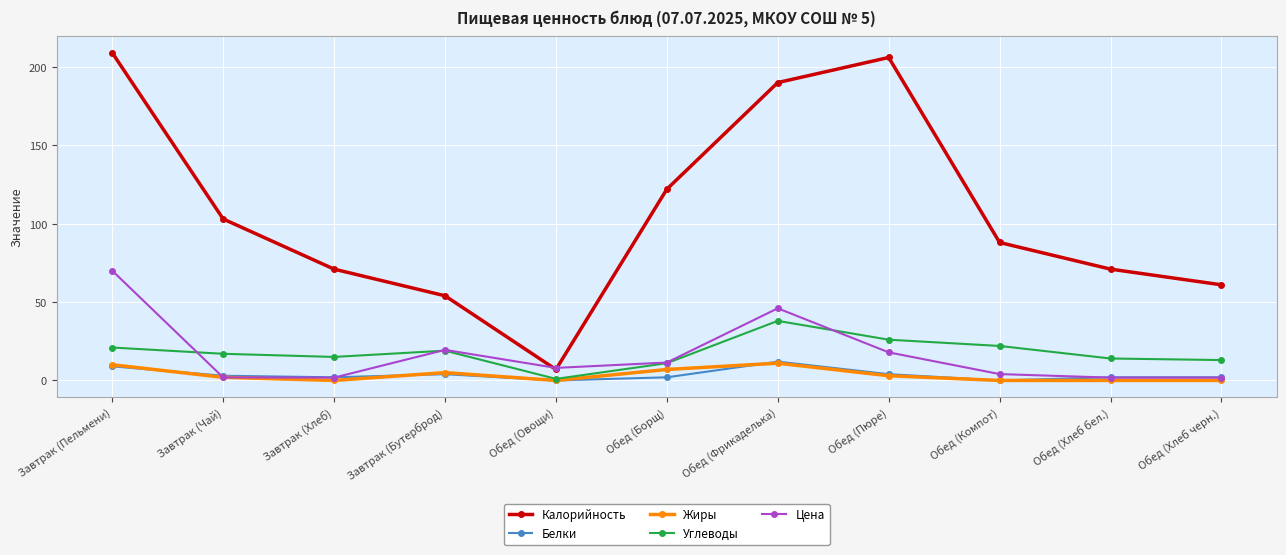

What are all the series names shown in the legend?

Калорийность, Белки, Жиры, Углеводы, Цена